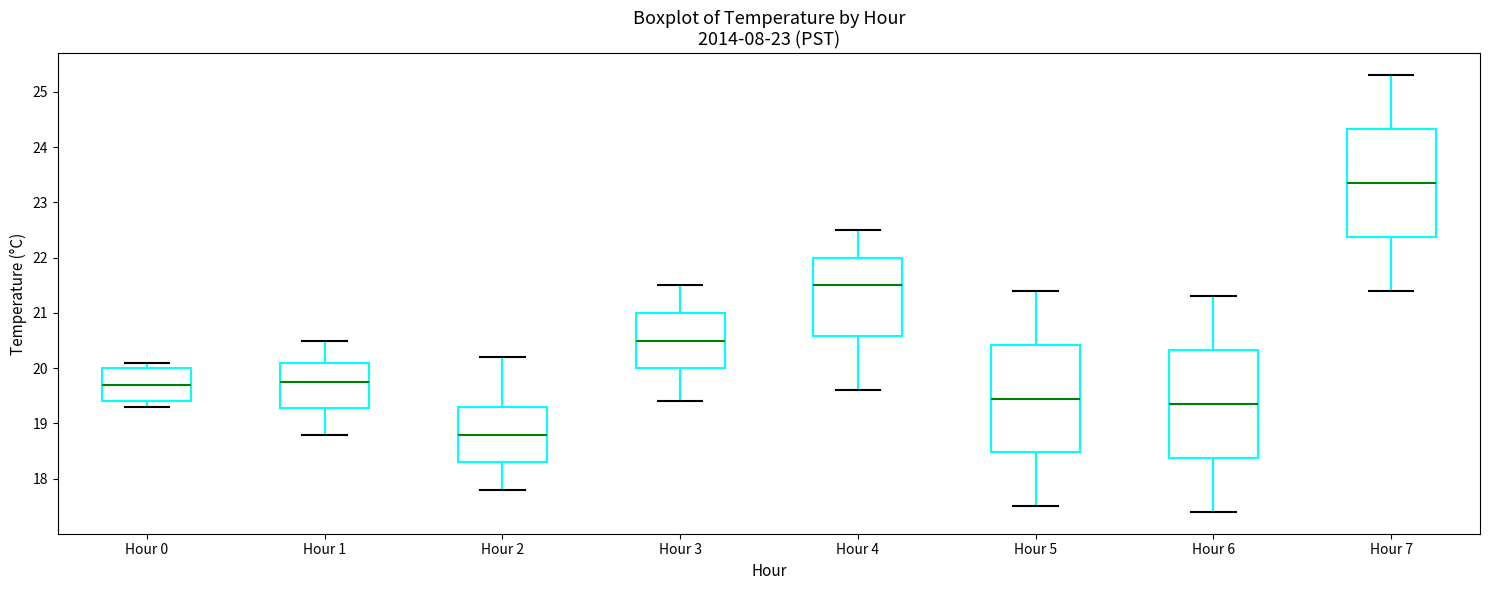

Where does the upper whisker of the box for Hour 0 end on the y-axis? The values are not printed on the chart, so give them approximately, as read against the axis.

20.1